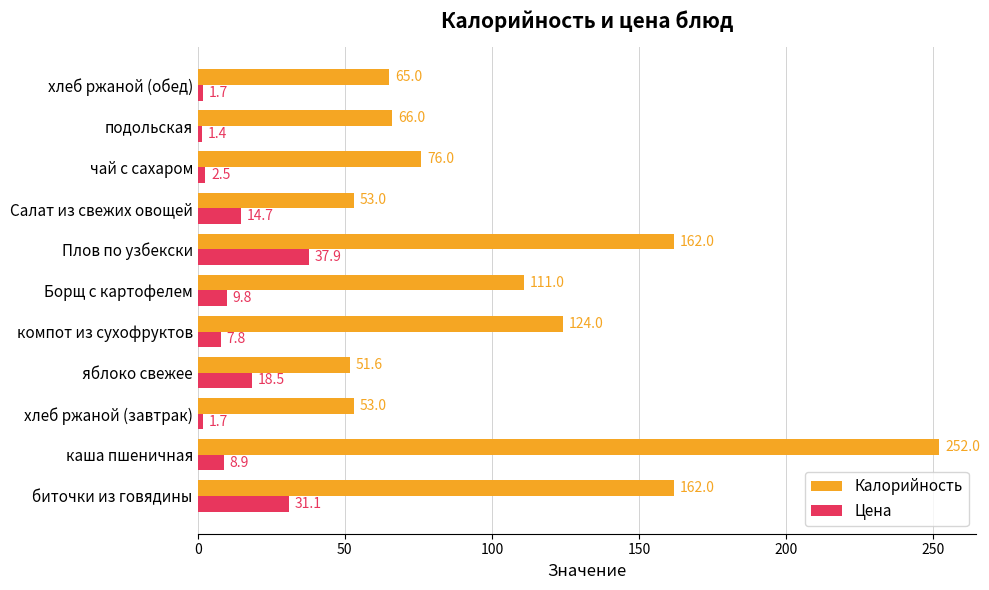

Rank the series by their maximum value, from highest to lowest.

Калорийность, Цена